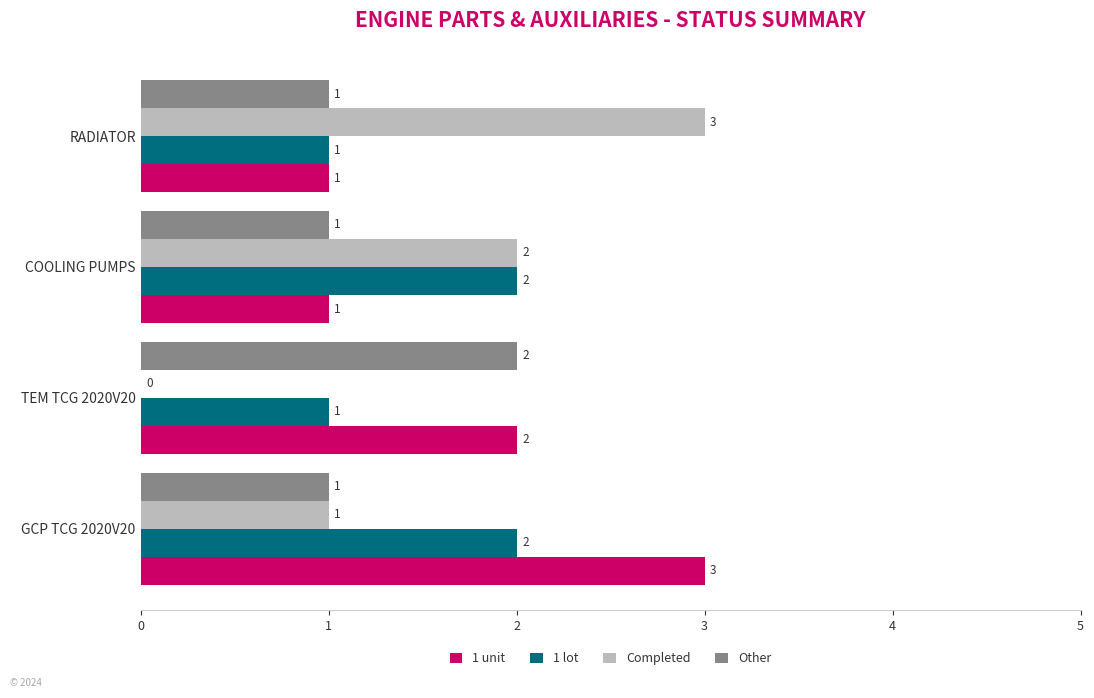

What is the highest value of the 1 unit series?

3